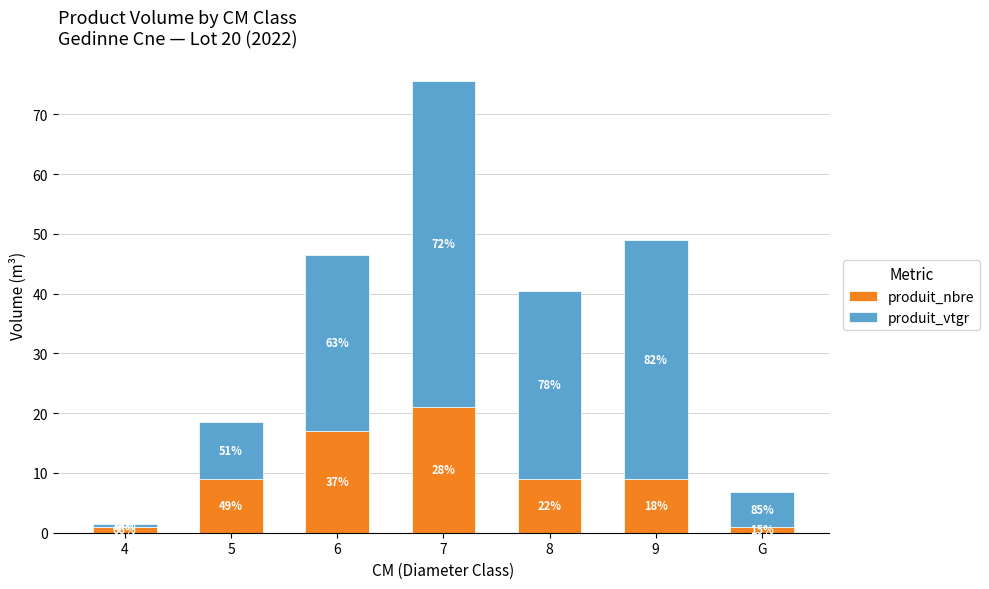

What are all the series names shown in the legend?

produit_nbre, produit_vtgr